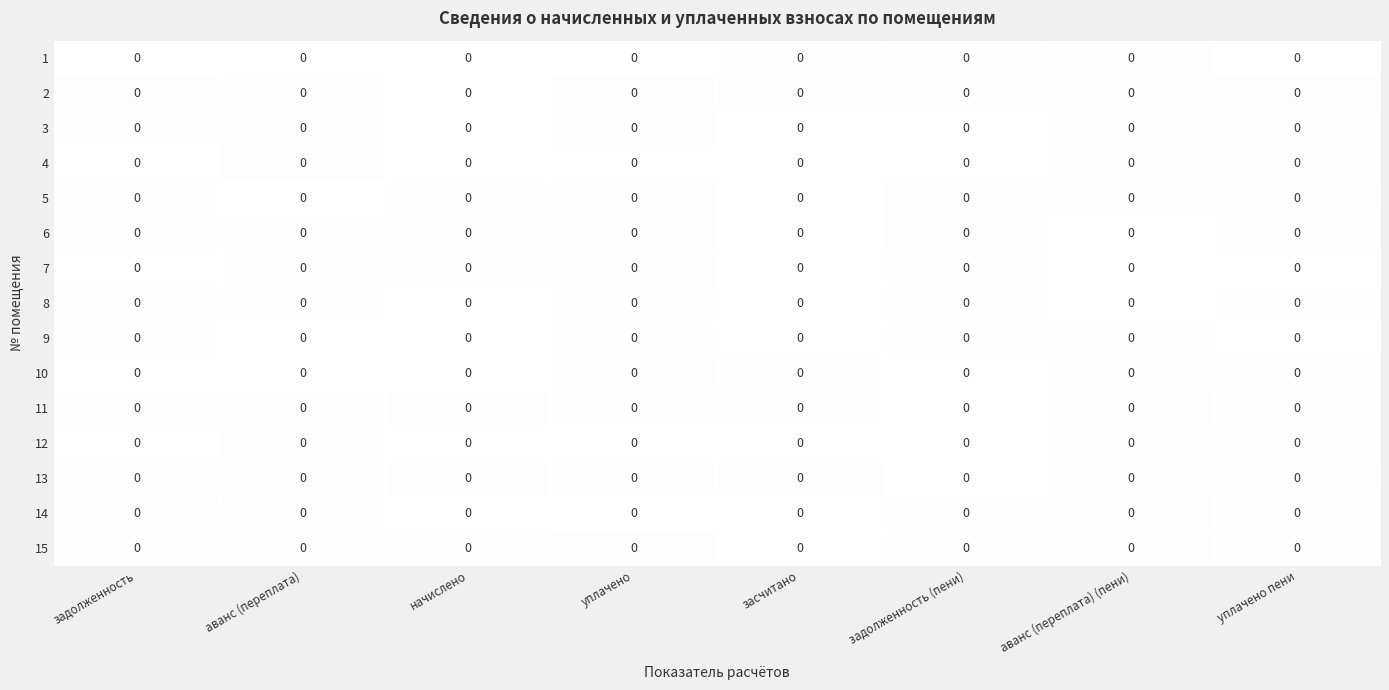

Is it true that row_14 equals 0.0 at начислено?

True